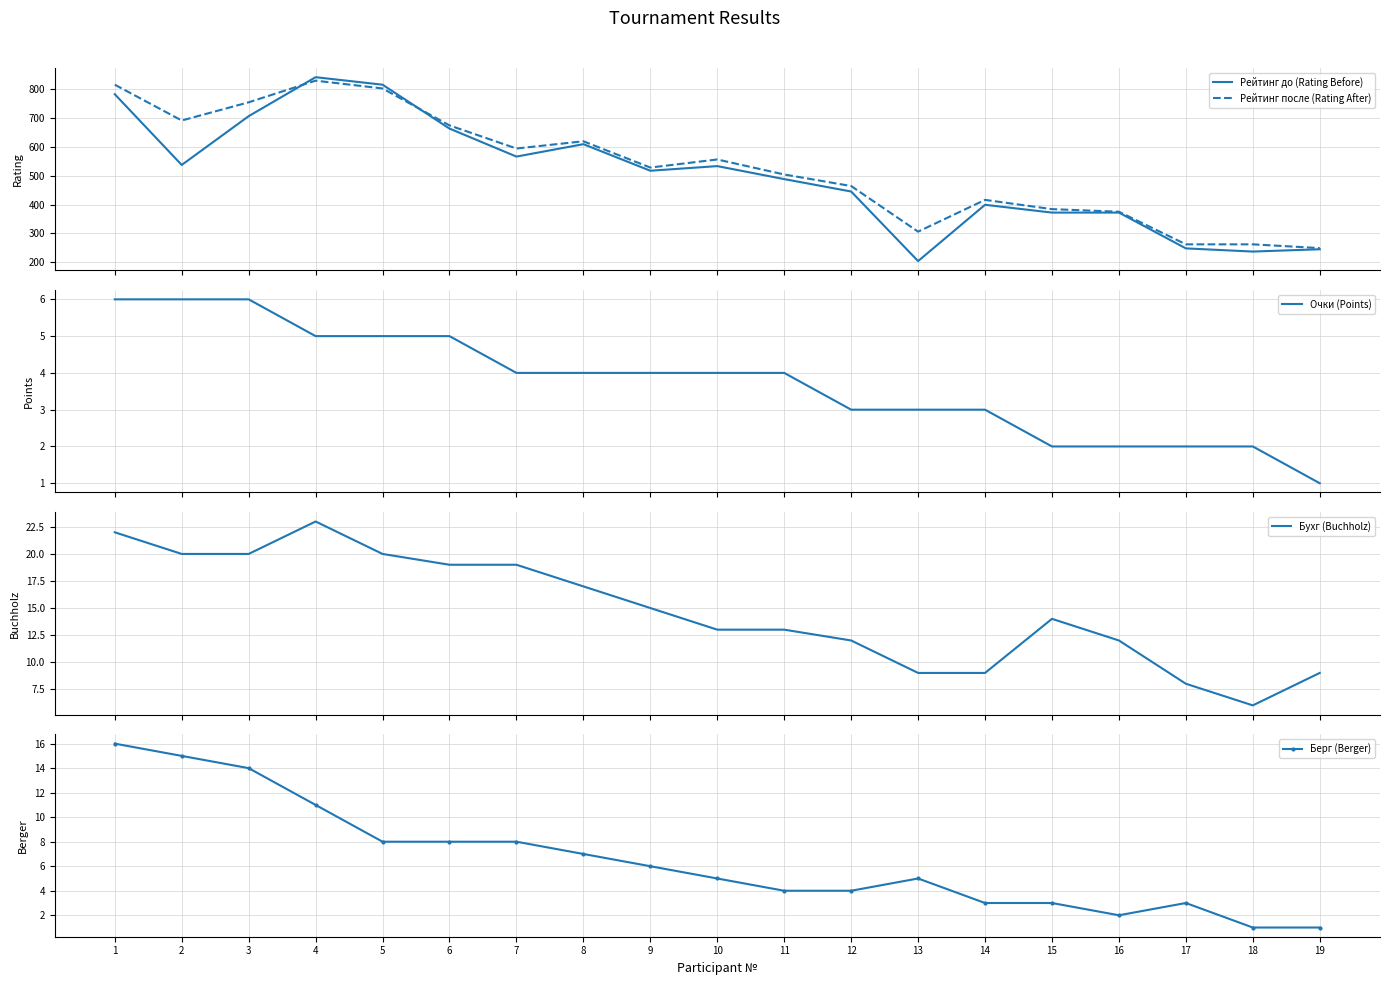

How many values in the Очки (Points) series are below 4?

8